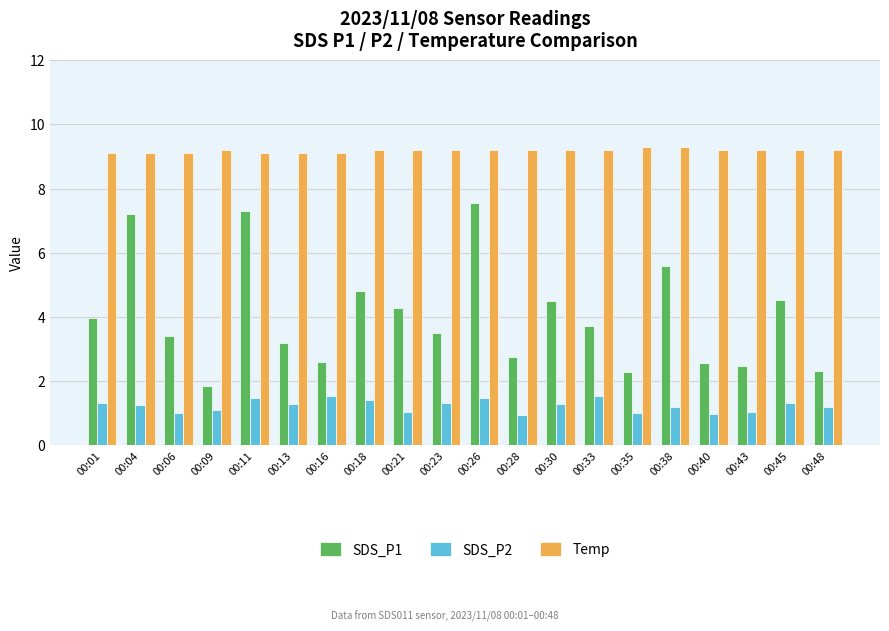

Rank the series by their average value, from lowest to highest.

SDS_P2, SDS_P1, Temp